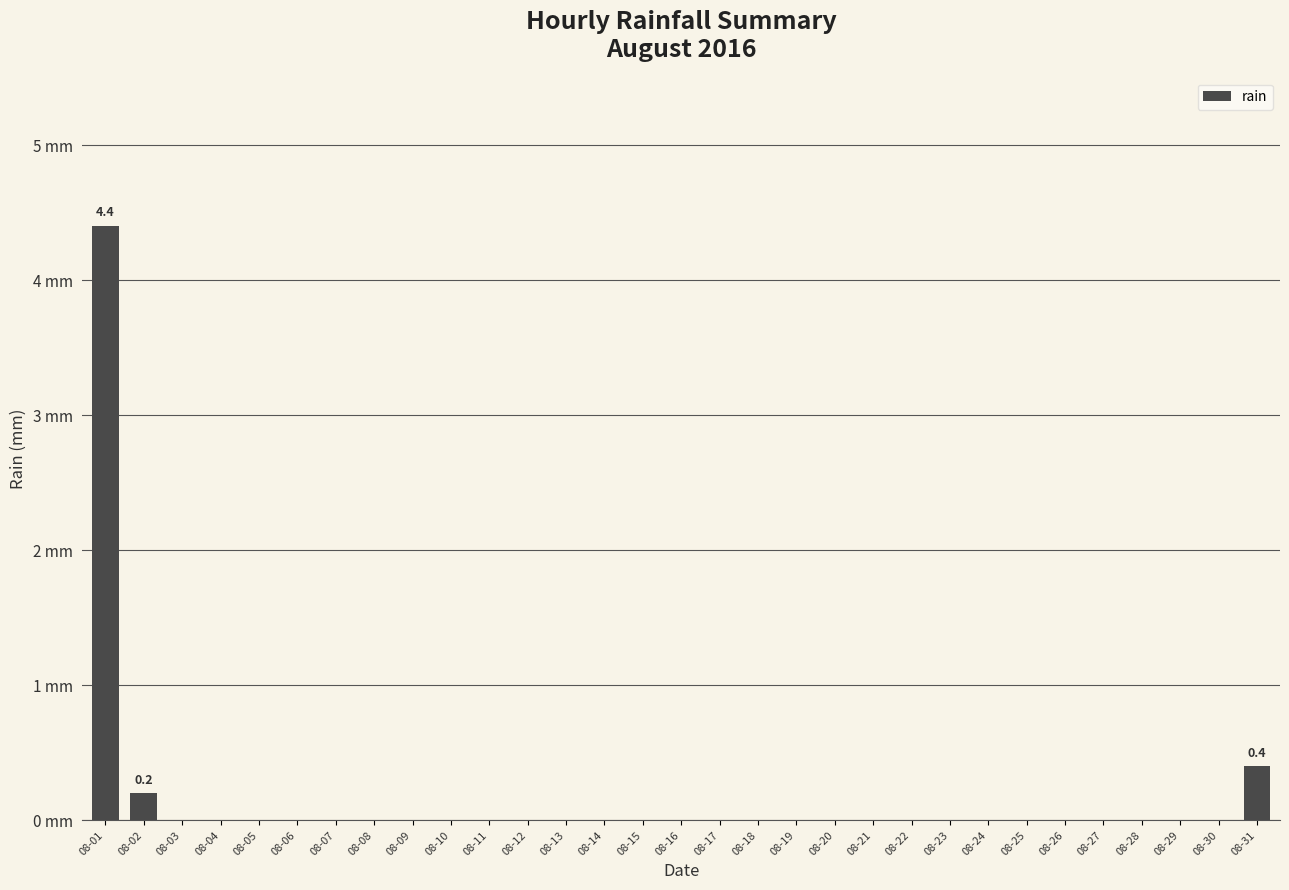

The chart shows a value of 0.1 at 08-02. True or false?

False